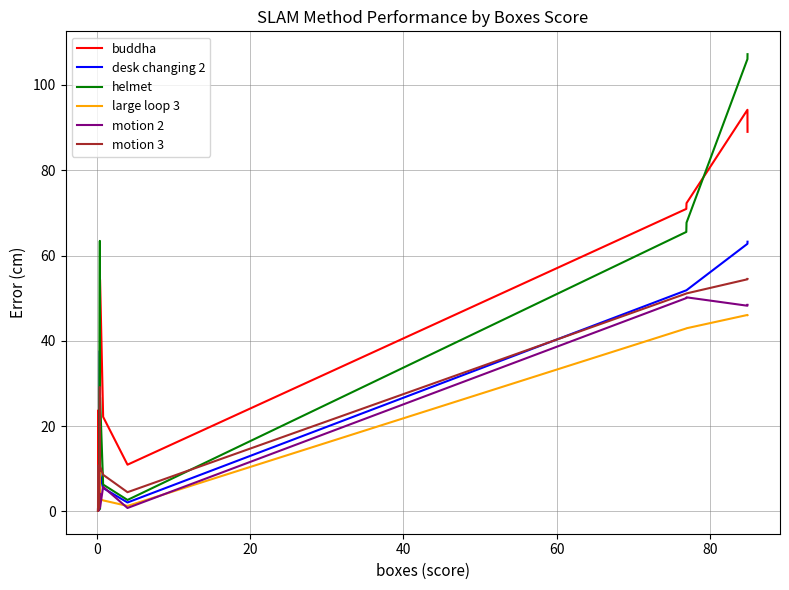

Which series ends up on top after the final intersection of helmet and desk changing 2?

helmet